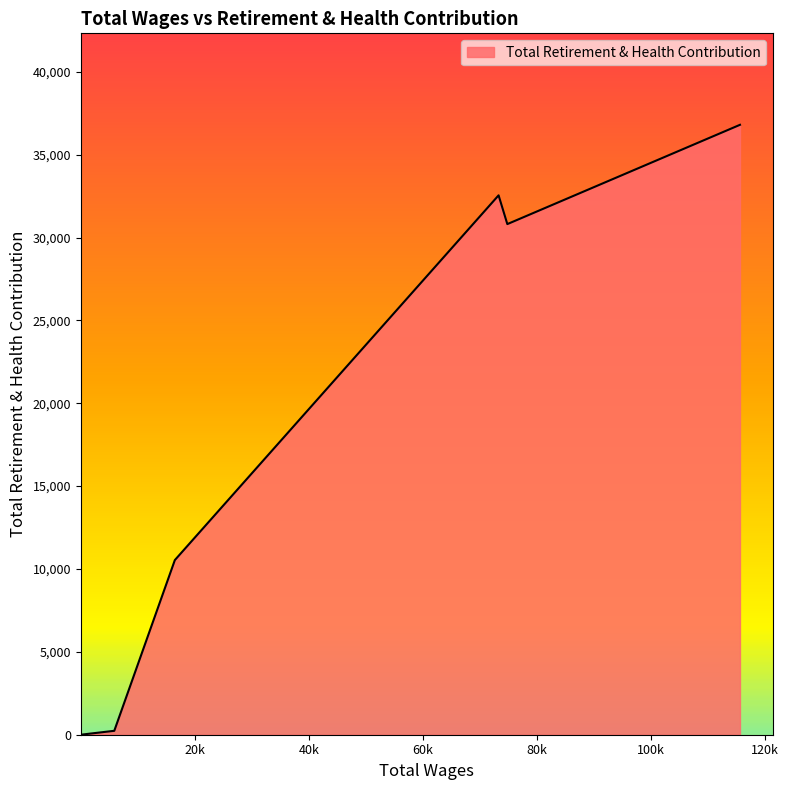

What is the difference between the maximum and minimum values?

36800